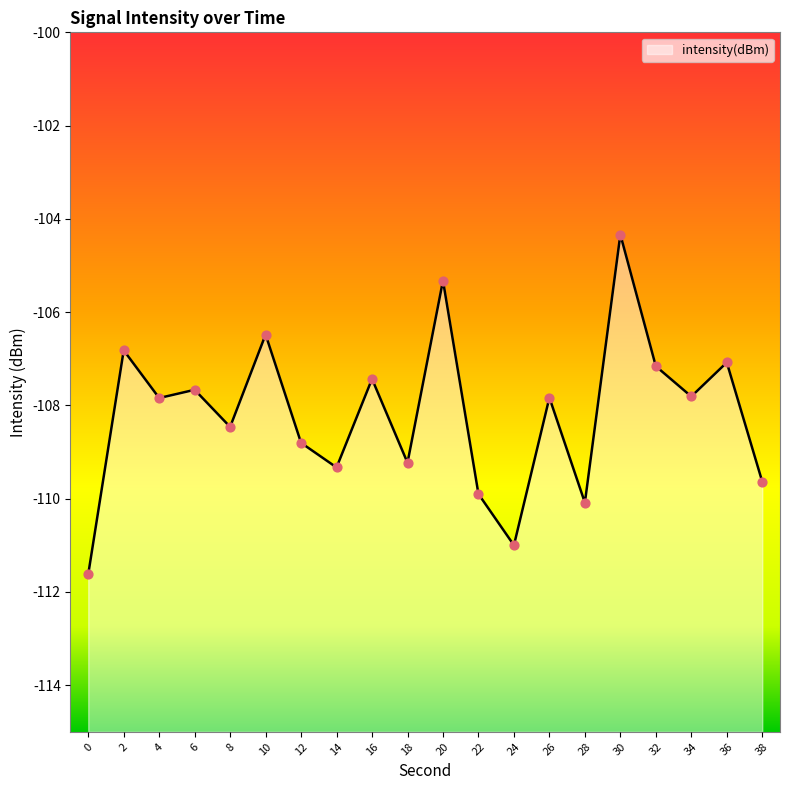

Which has a higher value, 0 or 16?

16